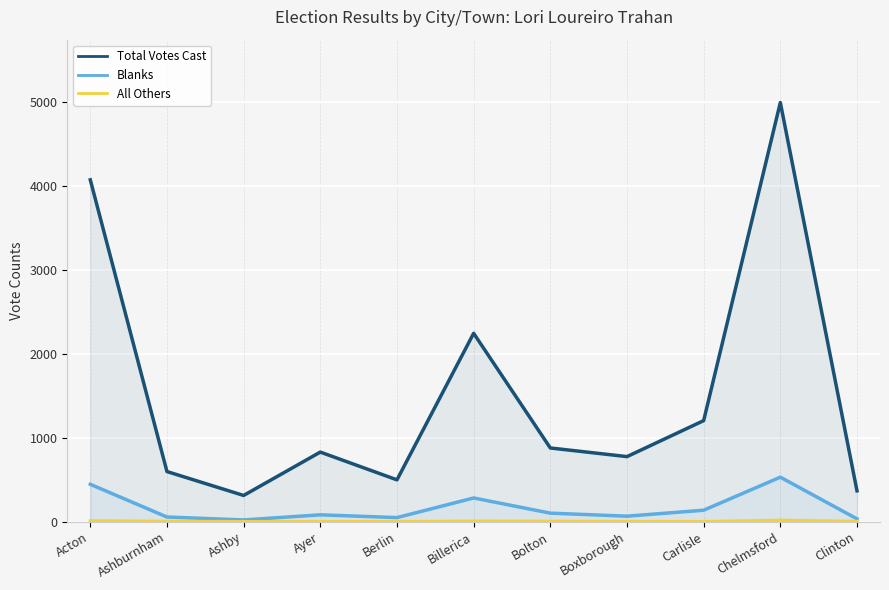

Reading right to left, transcribe all the data shown in this chart.

Total Votes Cast: 368	4997	1205	776	879	2246	499	830	313	598	4076
Blanks: 34	531	137	66	102	283	49	82	21	56	446
All Others: 2	16	0	1	4	5	0	0	0	3	9